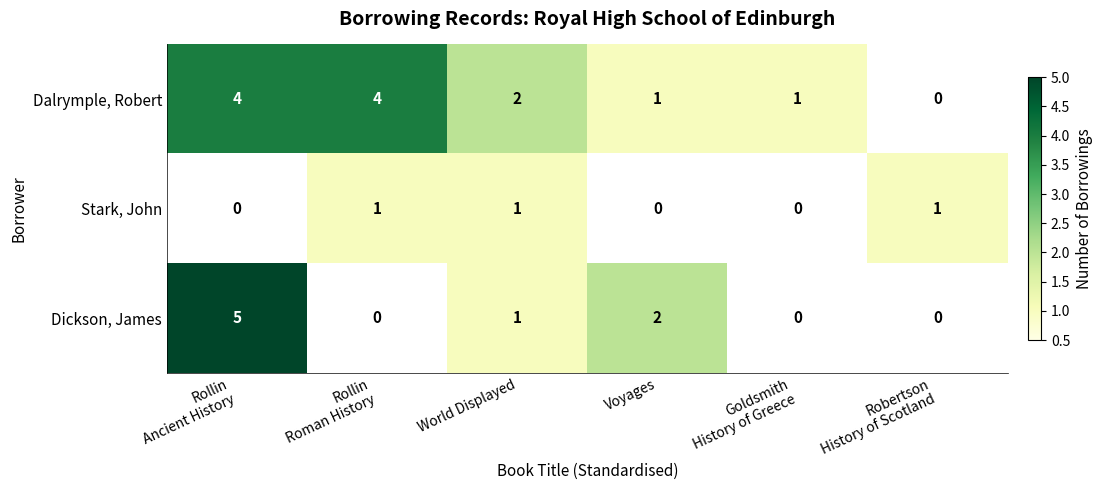

What is the difference between the maximum and minimum values in the Dalrymple, Robert series?

4